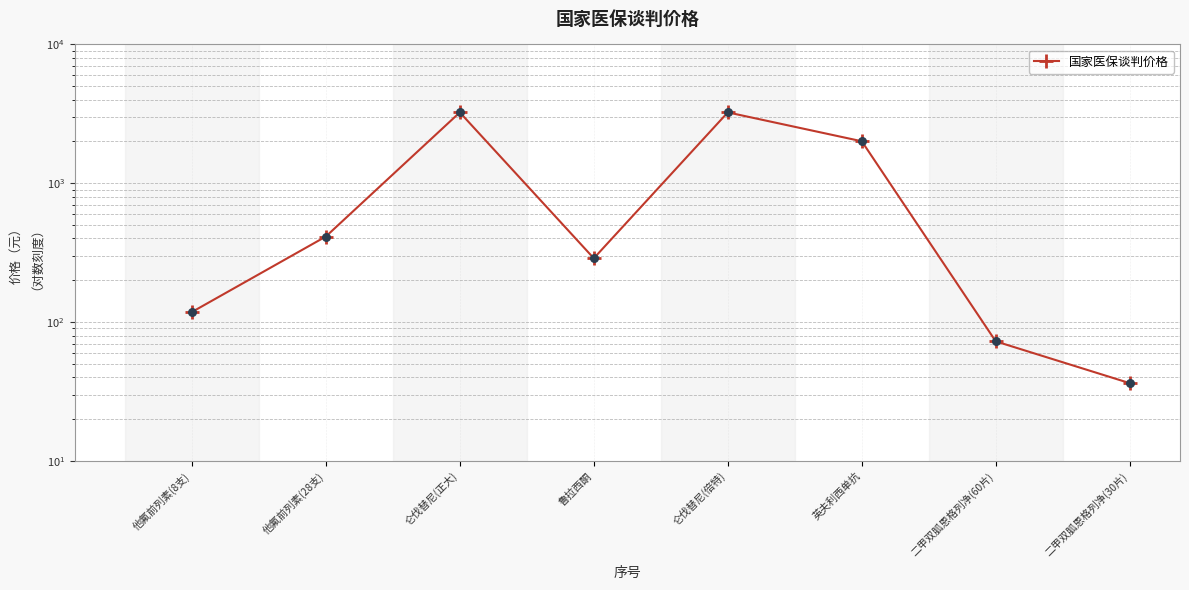

Approximately how many times larger is the value at 仑伐替尼(倍特) compared to 英夫利西单抗?

1.6